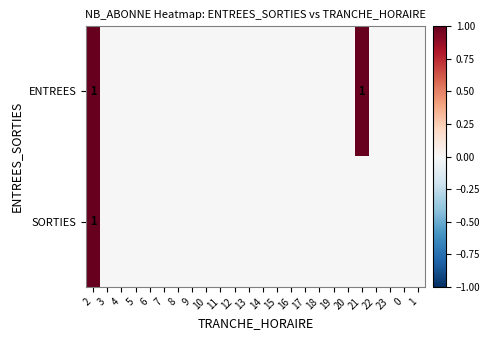

How many series are shown in this chart?

2